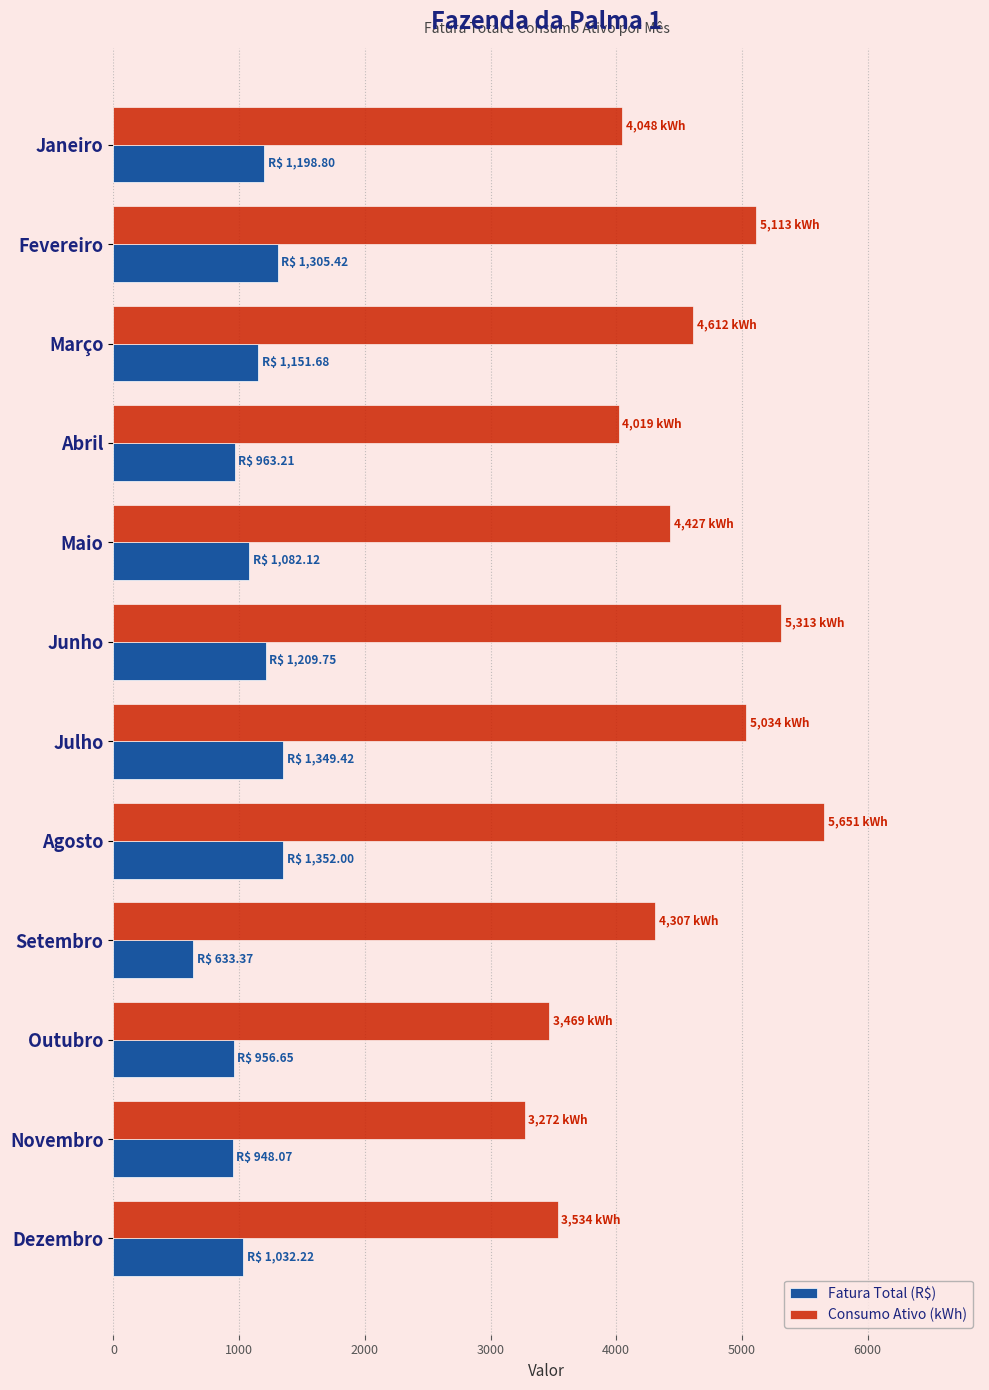

At how many categories does at least one series exceed 2368?

12